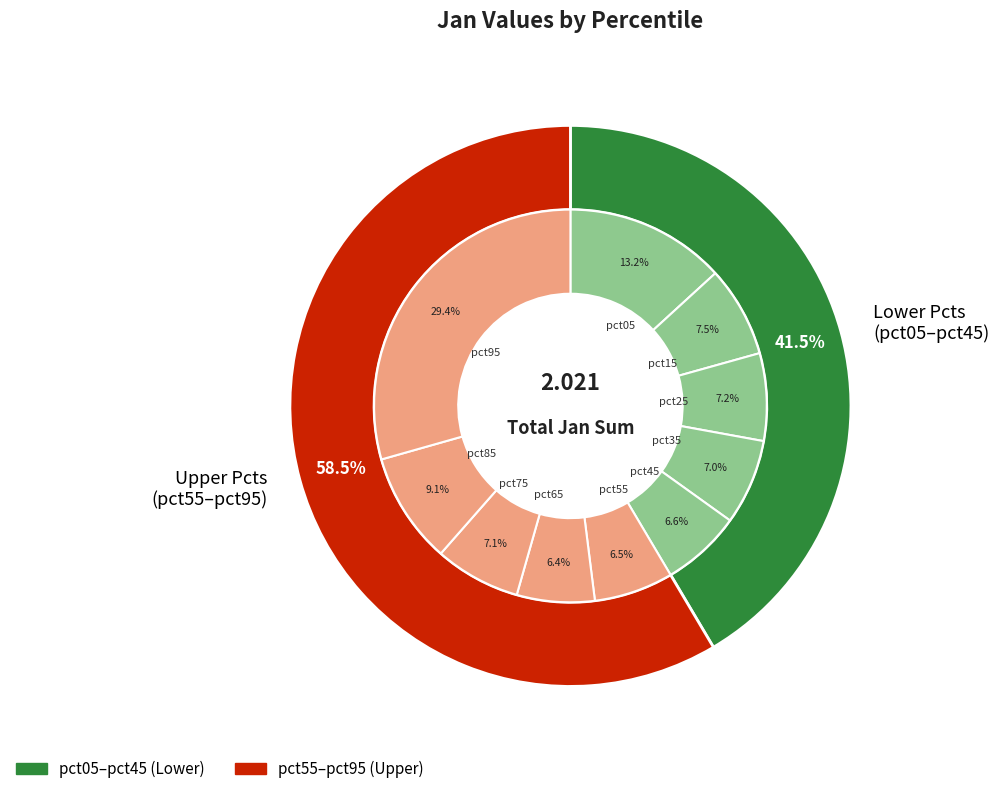

Which category has the smallest portion of the pie?

pct65